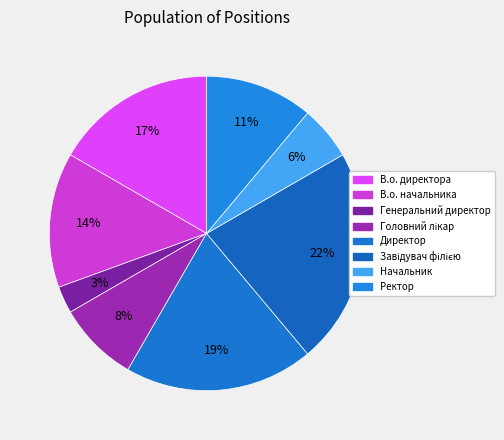

To the nearest percent, what is the average slice percentage?

12%